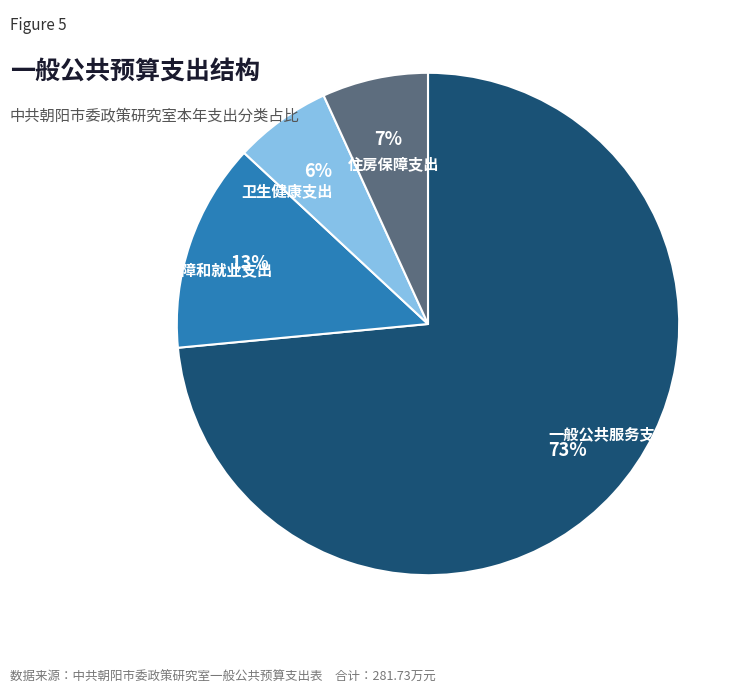

What is the ratio of the value at 住房保障支出 to the value at 一般公共服务支出?

0.1